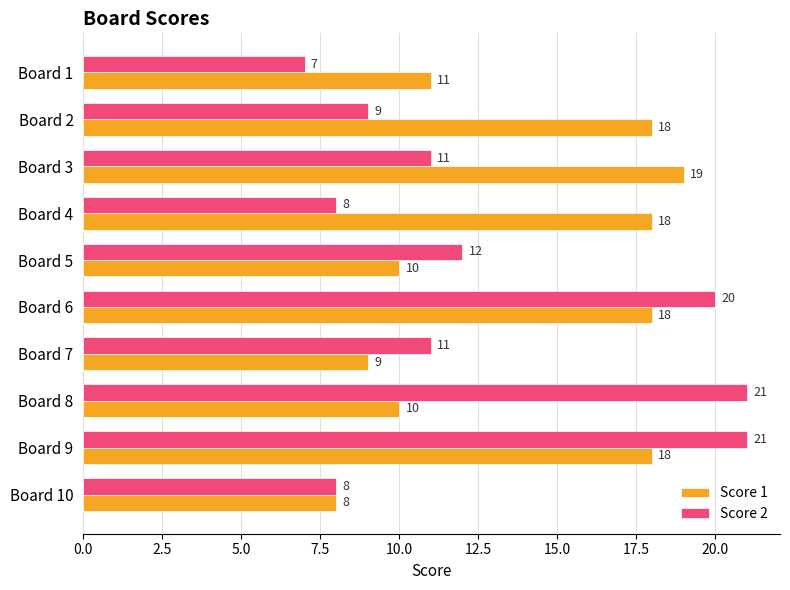

At which category is the sum across all series the highest?

Board 9